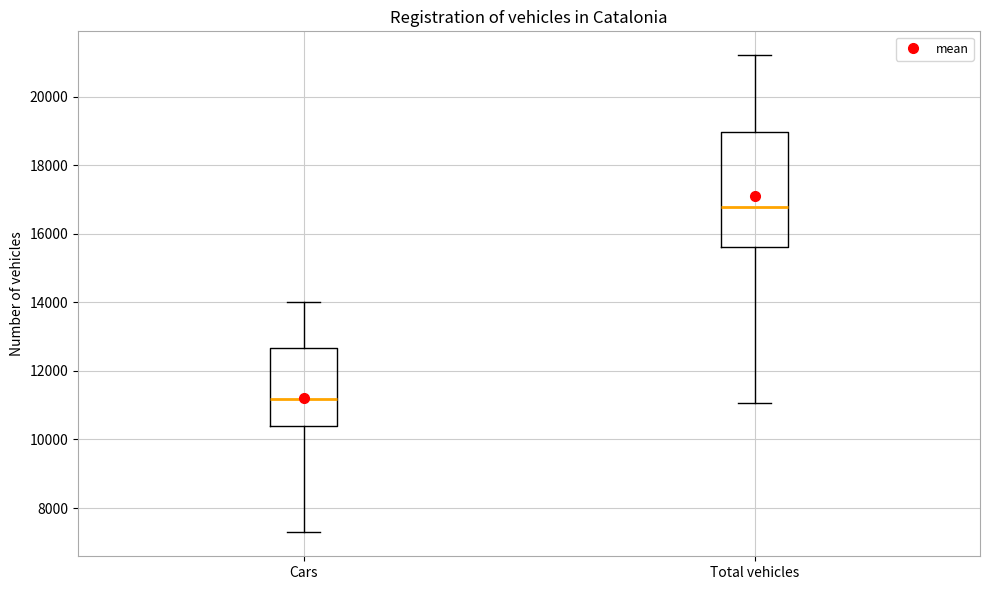

Reading left to right, transcribe this box plot: for each box, give where its median line is, the range the box spans, and where its two whiskers end, as read against the y-axis. The values are not printed on the chart, so give them approximately, as read against the axis.

Cars: median 11200, box 10400 to 12600, whiskers 7200 to 14000
Total vehicles: median 16800, box 15600 to 19000, whiskers 11000 to 21200